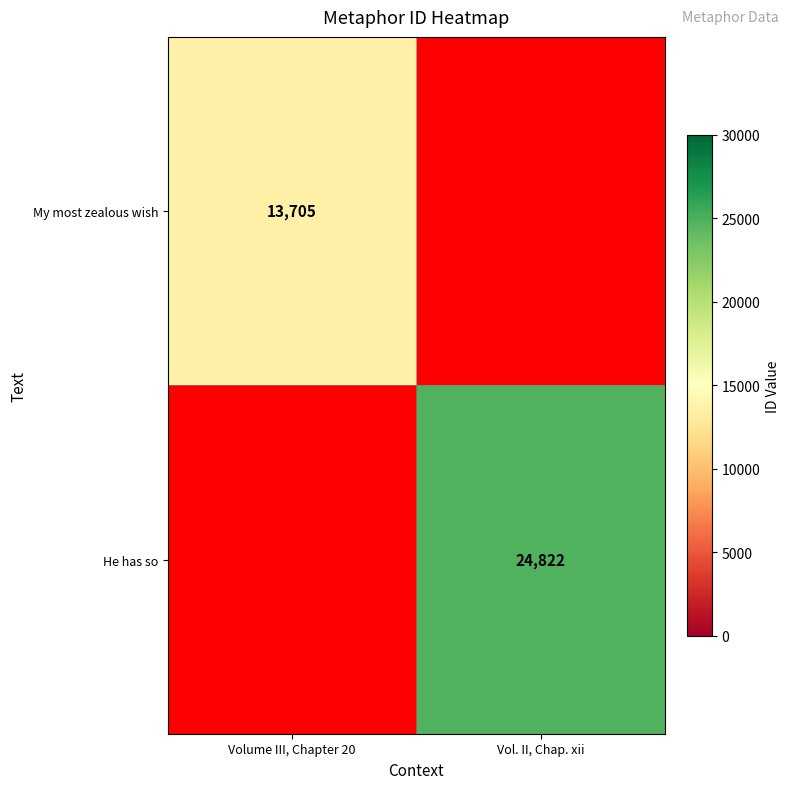

Count the number of data series in this chart.

2